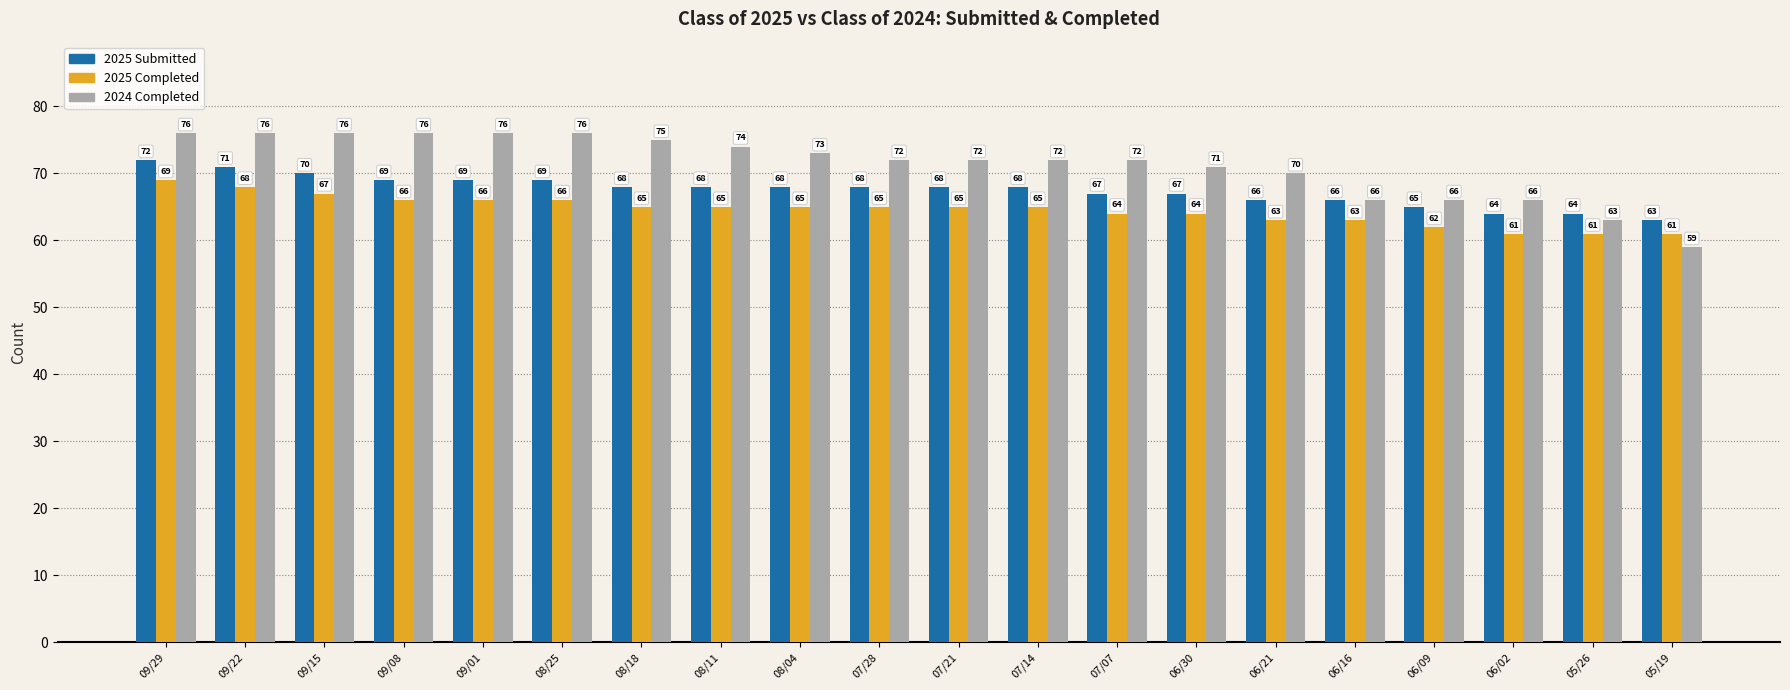

Reading right to left, extract all data points from this chart.

2025 Submitted: 05/19=63	05/26=64	06/02=64	06/09=65	06/16=66	06/21=66	06/30=67	07/07=67	07/14=68	07/21=68	07/28=68	08/04=68	08/11=68	08/18=68	08/25=69	09/01=69	09/08=69	09/15=70	09/22=71	09/29=72
2025 Completed: 05/19=61	05/26=61	06/02=61	06/09=62	06/16=63	06/21=63	06/30=64	07/07=64	07/14=65	07/21=65	07/28=65	08/04=65	08/11=65	08/18=65	08/25=66	09/01=66	09/08=66	09/15=67	09/22=68	09/29=69
2024 Completed: 05/19=59	05/26=63	06/02=66	06/09=66	06/16=66	06/21=70	06/30=71	07/07=72	07/14=72	07/21=72	07/28=72	08/04=73	08/11=74	08/18=75	08/25=76	09/01=76	09/08=76	09/15=76	09/22=76	09/29=76